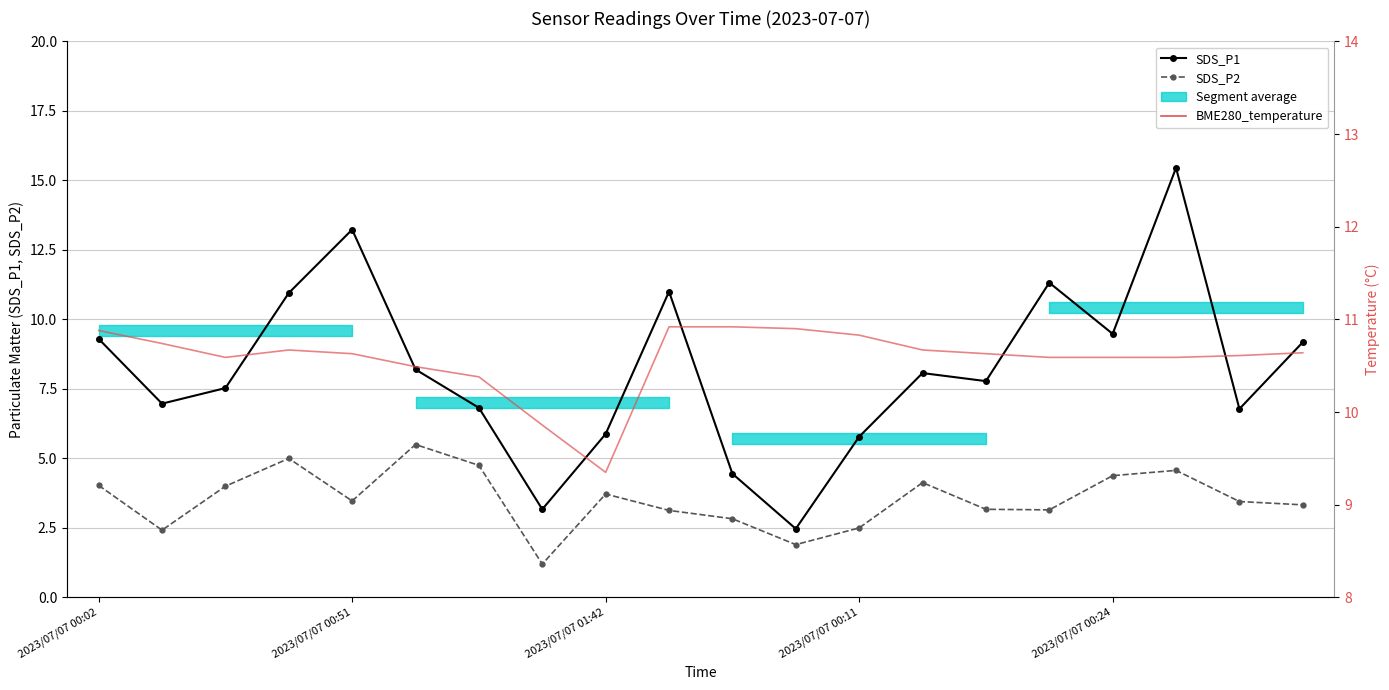

At how many categories does at least one series exceed 9?

20